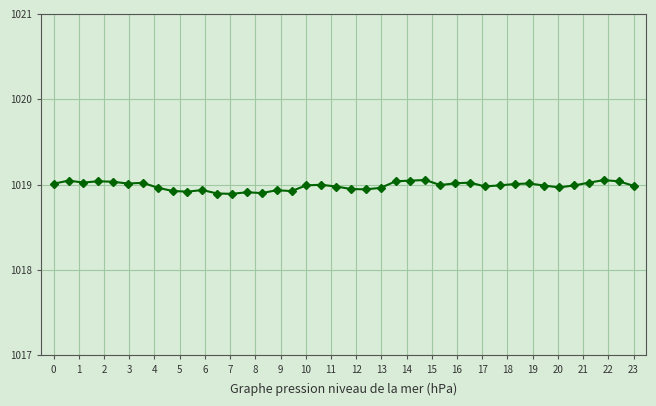

True or false: the data has more than 0 interior local peaks.

True